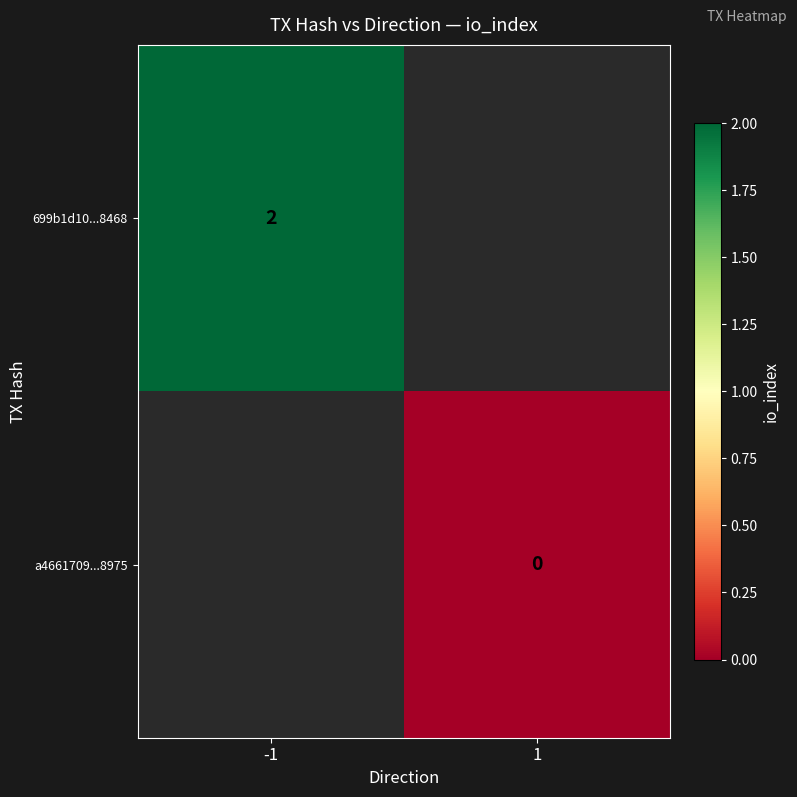

At how many categories does at least one series exceed 0?

1